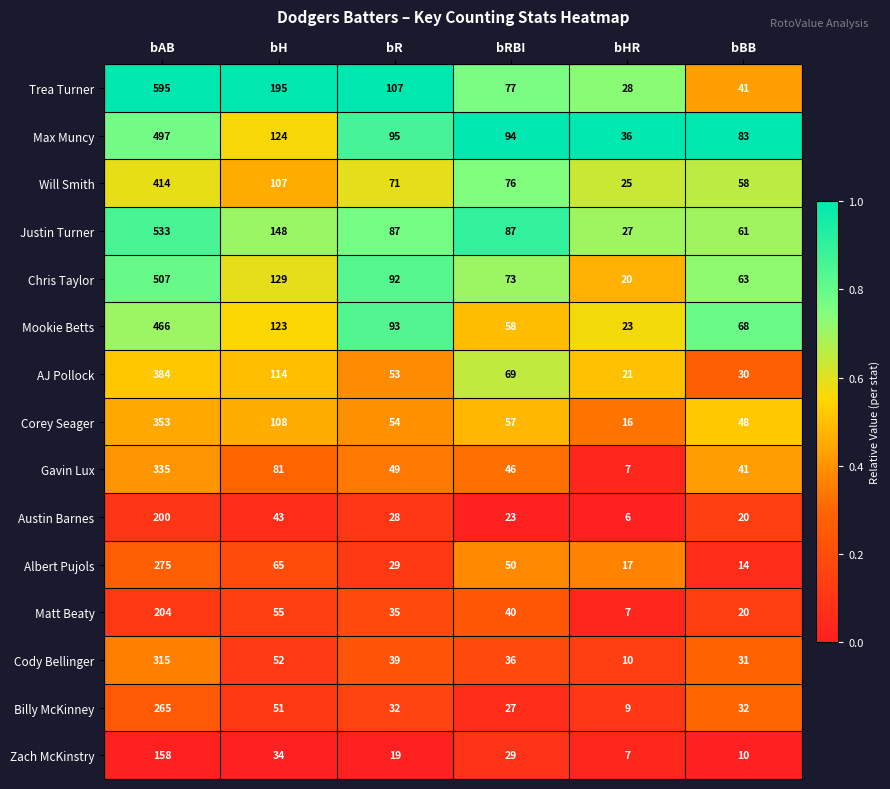

What is the average value of the Matt Beaty series?

60